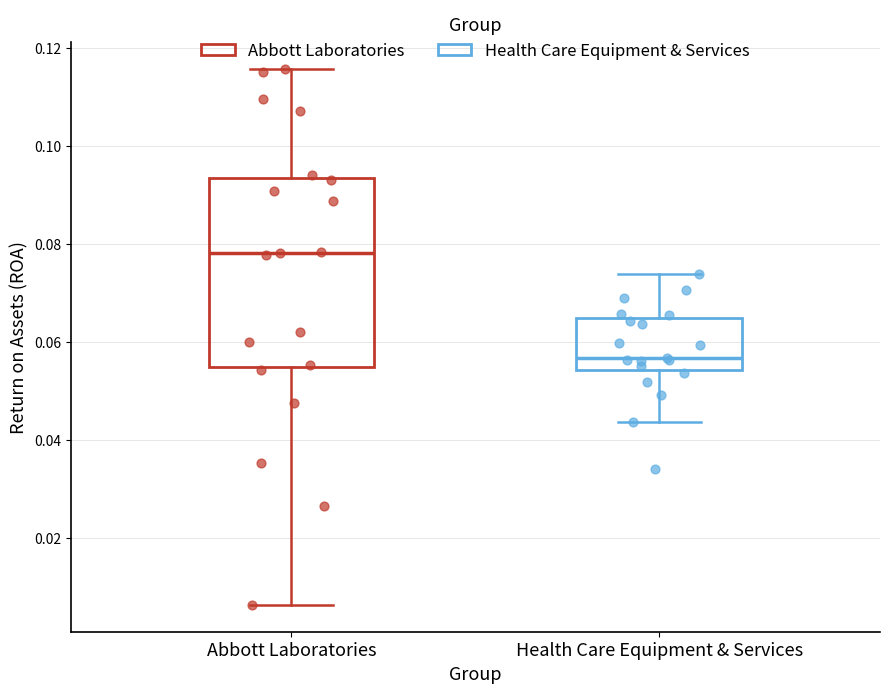

Comparing the boxes themselves (not the whiskers), which one is the tallest?

Abbott Laboratories